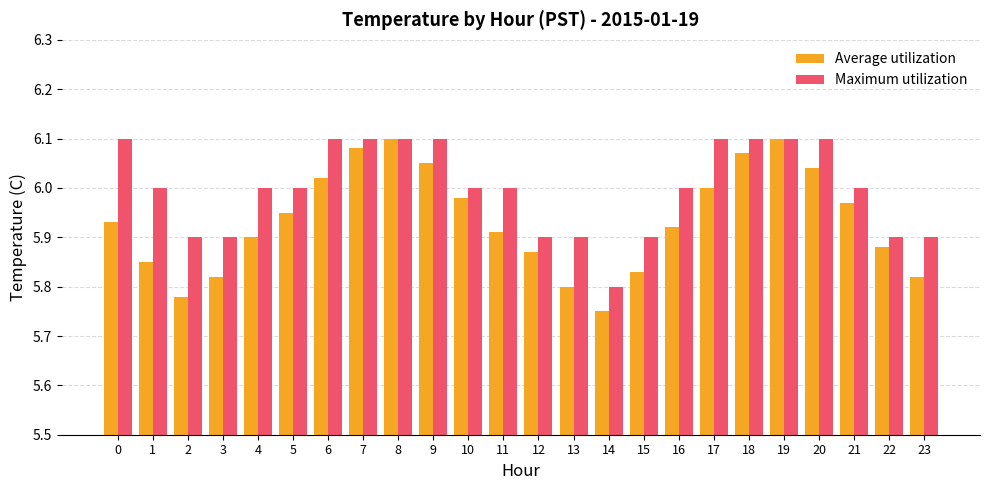

Rank the series at 1 from highest to lowest value.

Maximum utilization, Average utilization